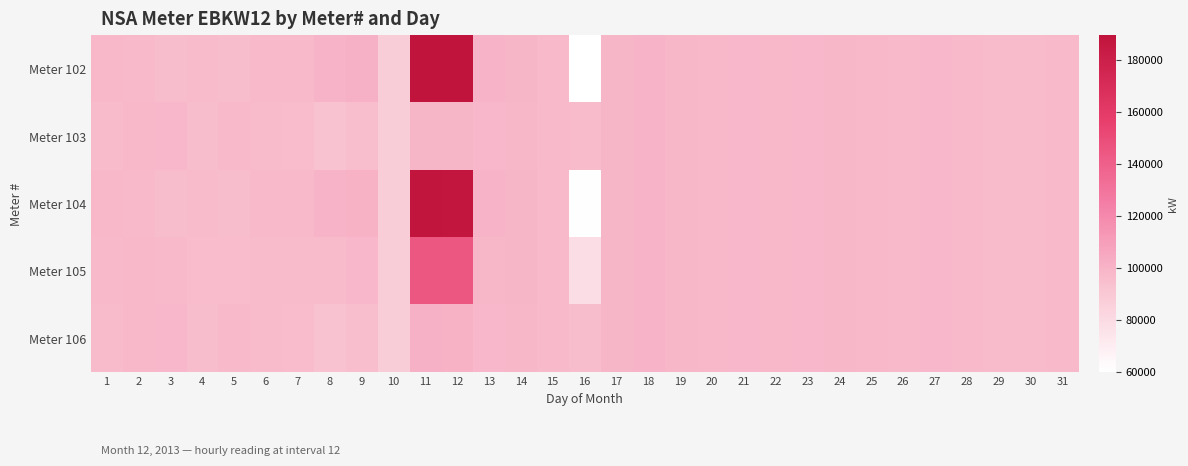

Reading left to right, extract all data points from this chart.

Meter 102: 1=97804.8	2=97228.8	3=95788.8	4=96595.2	5=95731.2	6=97056.0	7=97286.4	8=100281.6	9=100915.2	10=87321.6	11=189331.2	12=189043.2	13=99417.6	14=99302.4	15=97344.0	16=59961.6	17=99014.4	18=99763.2	19=98726.4	20=97747.2	21=97977.6	22=97632.0	23=98035.2	24=98668.8	25=97516.8	26=96940.8	27=97977.6	28=97113.6	29=96595.2	30=96595.2	31=97171.2
Meter 103: 1=96595.2	2=97862.4	3=98208.0	4=95788.8	5=96940.8	6=96364.8	7=96249.6	8=93081.6	9=95155.2	10=87321.6	11=99302.4	12=99014.4	13=98208.0	14=98841.6	15=97344.0	16=96480.0	17=99014.4	18=99763.2	19=98726.4	20=97747.2	21=97977.6	22=97632.0	23=98035.2	24=98668.8	25=97516.8	26=96940.8	27=97977.6	28=97113.6	29=96595.2	30=96595.2	31=97171.2
Meter 104: 1=97780.6	2=97241.5	3=95837.2	4=96579.1	5=95755.4	6=97042.2	7=97265.7	8=100137.6	9=100800.0	10=87321.6	11=187530.6	12=187242.6	13=99393.4	14=99293.2	15=97344.0	16=60692.0	17=99014.4	18=99763.2	19=98726.4	20=97747.2	21=97977.6	22=97632.0	23=98035.2	24=98668.8	25=97516.8	26=96940.8	27=97977.6	28=97113.6	29=96595.2	30=96595.2	31=97171.2
Meter 105: 1=97200.0	2=97545.6	3=96998.4	4=96192.0	5=96336.0	6=96710.4	7=96768.0	8=96681.6	9=98035.2	10=87321.6	11=144316.8	12=144028.8	13=98812.8	14=99072.0	15=97344.0	16=78220.8	17=99014.4	18=99763.2	19=98726.4	20=97747.2	21=97977.6	22=97632.0	23=98035.2	24=98668.8	25=97516.8	26=96940.8	27=97977.6	28=97113.6	29=96595.2	30=96595.2	31=97171.2
Meter 106: 1=96619.4	2=97849.7	3=98159.6	4=95804.9	5=96916.6	6=96378.6	7=96270.3	8=93225.6	9=95270.4	10=87321.6	11=101103.0	12=100815.0	13=98232.2	14=98850.8	15=97344.0	16=95749.6	17=99014.4	18=99763.2	19=98726.4	20=97747.2	21=97977.6	22=97632.0	23=98035.2	24=98668.8	25=97516.8	26=96940.8	27=97977.6	28=97113.6	29=96595.2	30=96595.2	31=97171.2